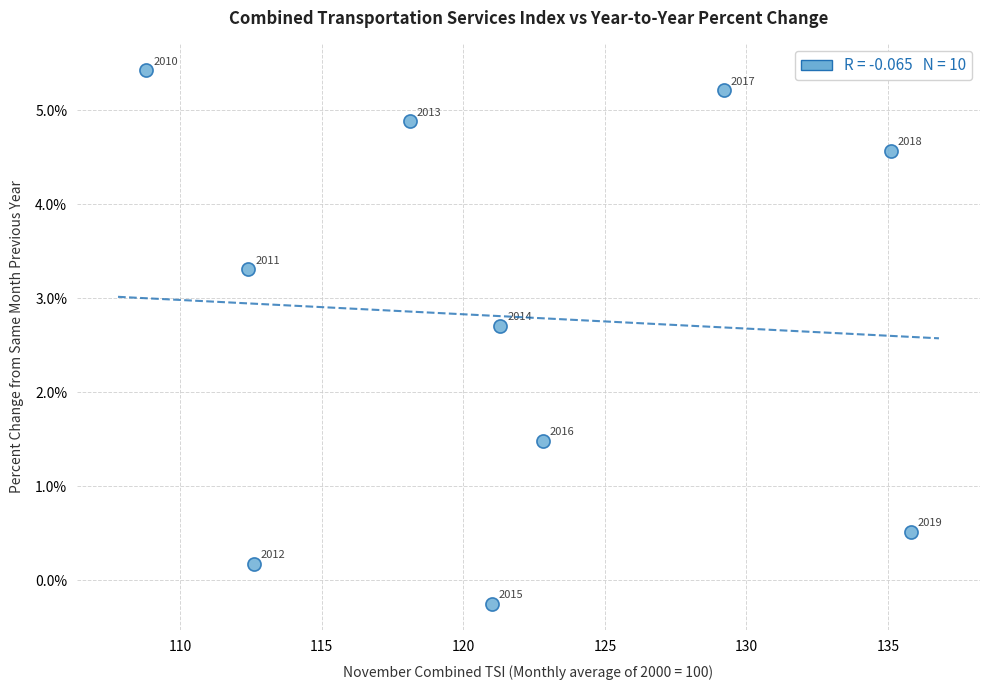

What Y value in the scatter plot is closest to 2?

1.5